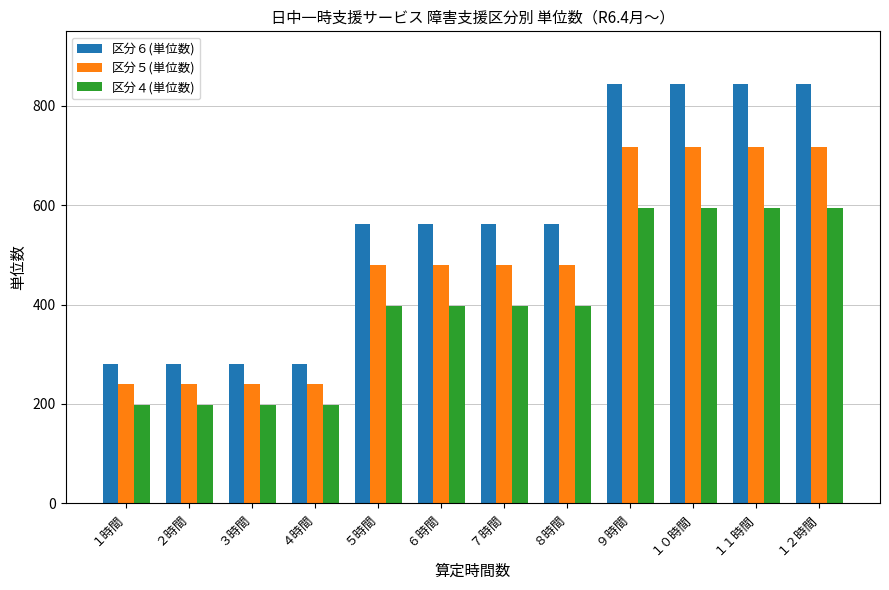

What is the difference between the highest and lowest values at ３時間?

83